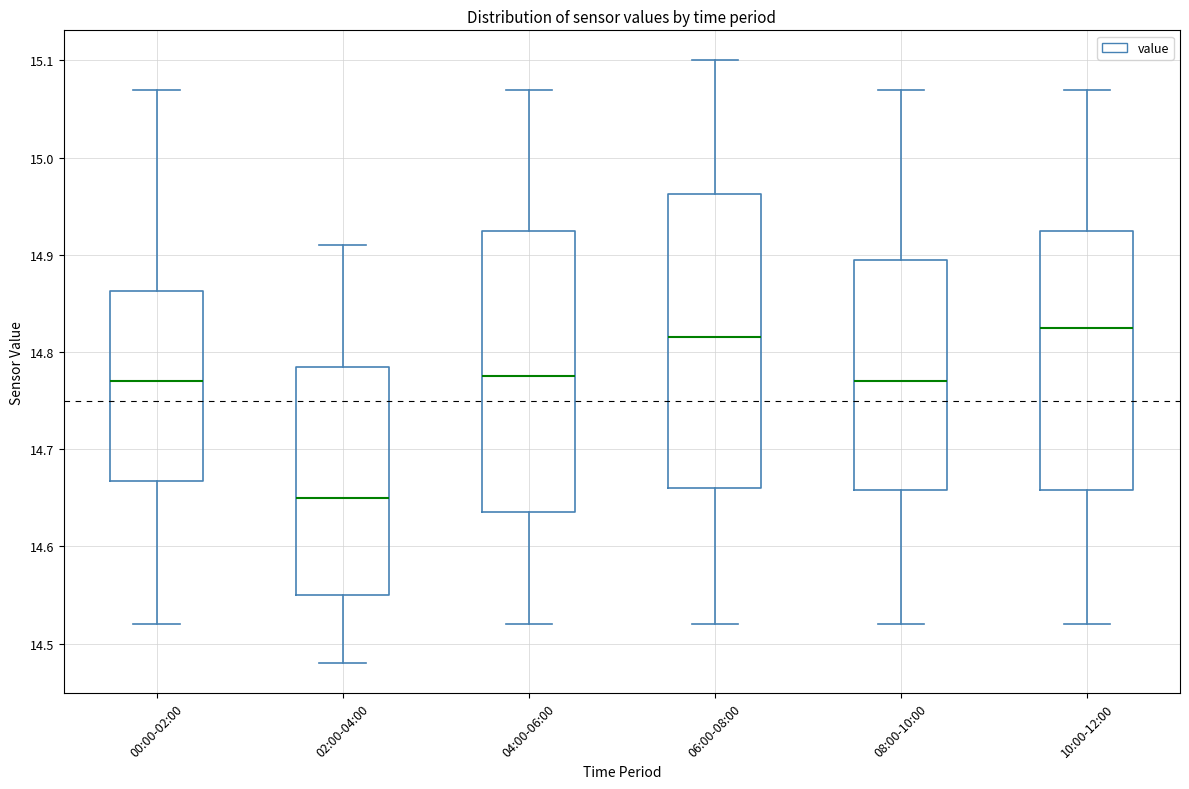

Comparing the boxes themselves (not the whiskers), which one is the tallest?

06:00-08:00